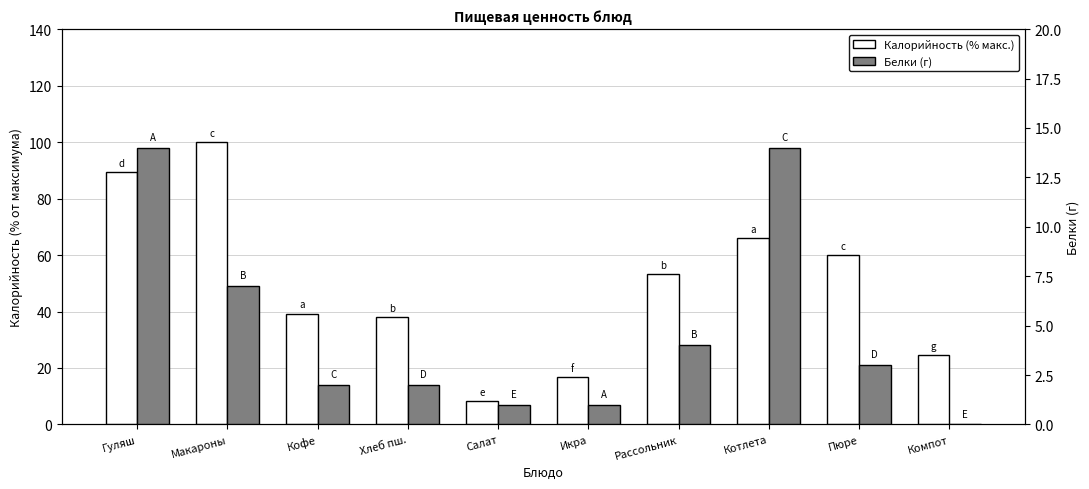

At which label is Калорийность (% макс.) closest to 54?

Рассольник